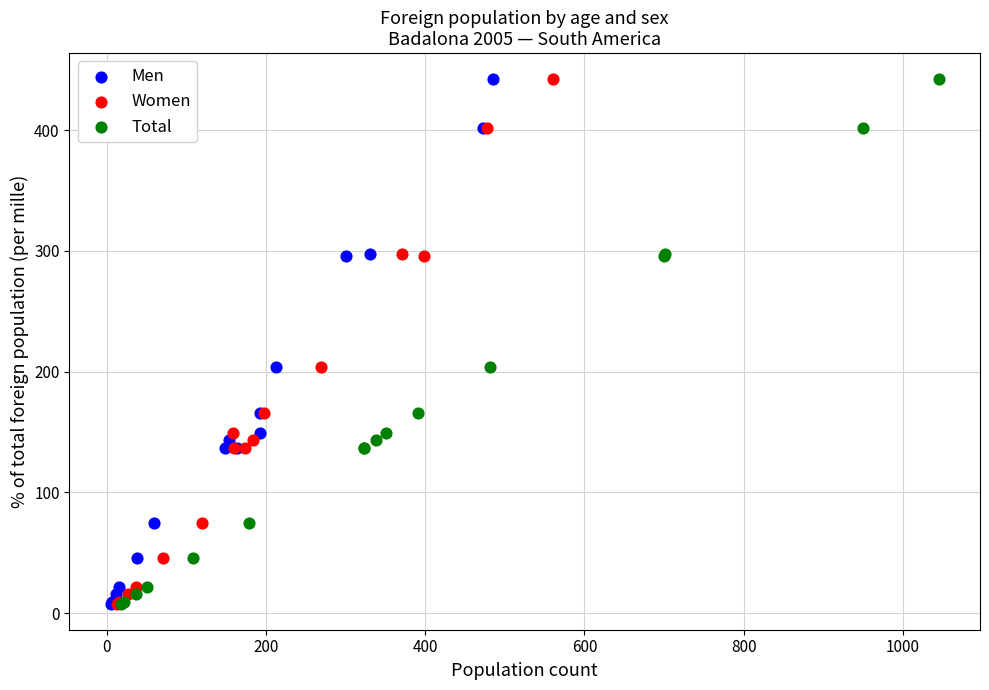

What are all the series names shown in the legend?

Men, Women, Total